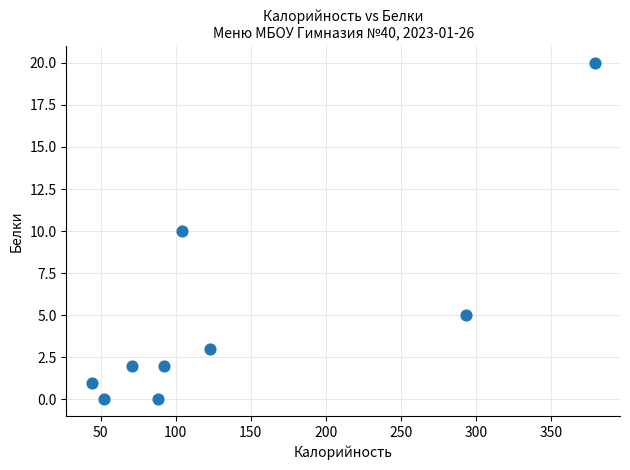

What is the average Y value?

5